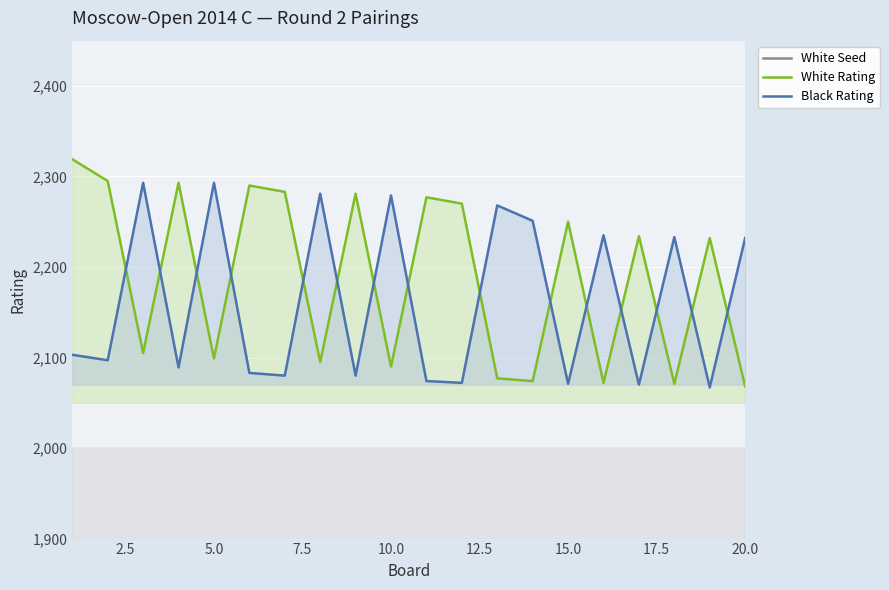

The value of White Rating at 15.0 is 861. True or false?

False